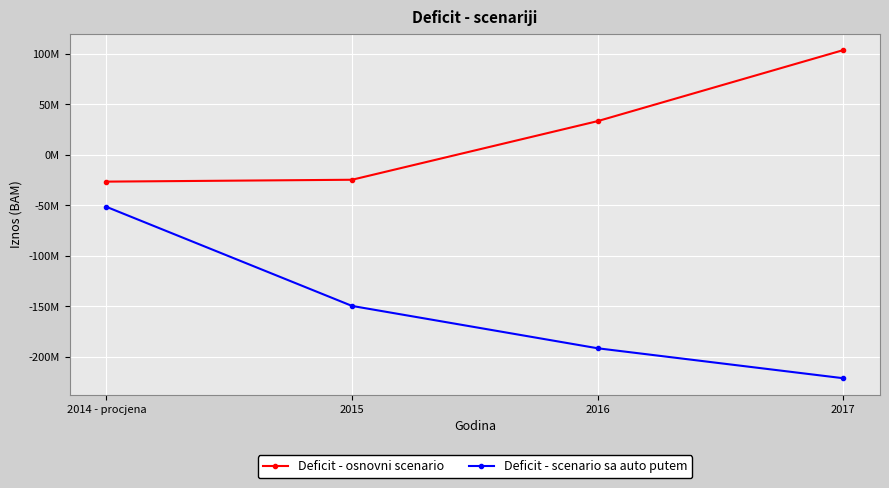

What is the highest value of the Deficit - scenario sa auto putem series?

-51424602.0